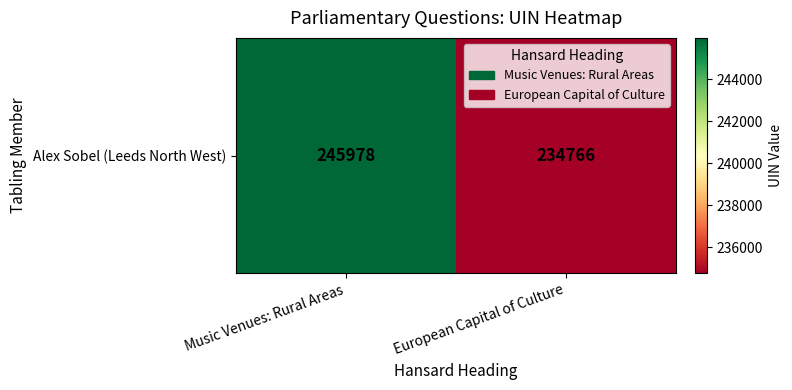

Rank the categories by value from lowest to highest.

European Capital of Culture, Music Venues: Rural Areas